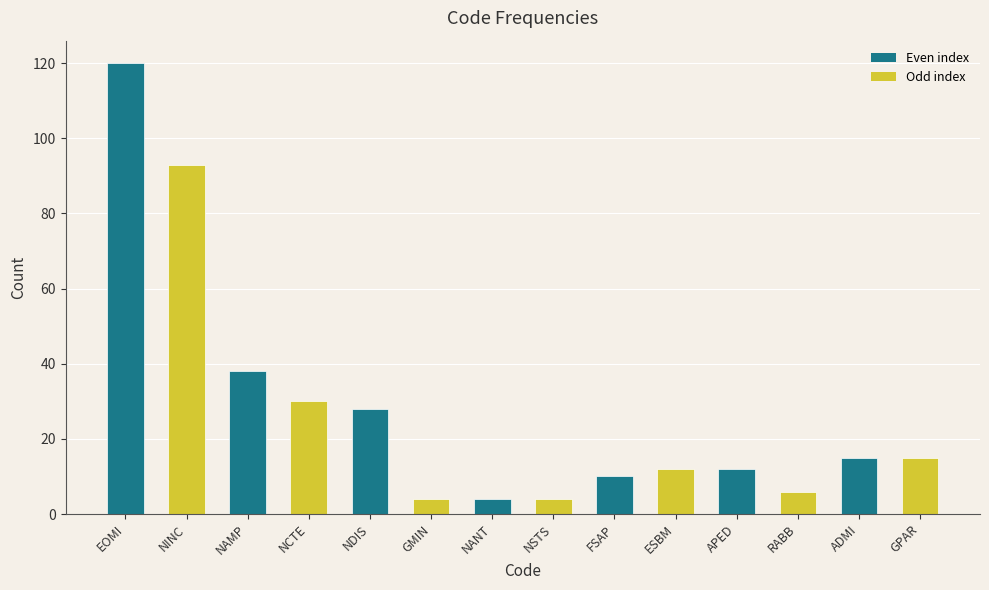

Reading right to left, extract all data points from this chart.

15	15	6	12	12	10	4	4	4	28	30	38	93	120